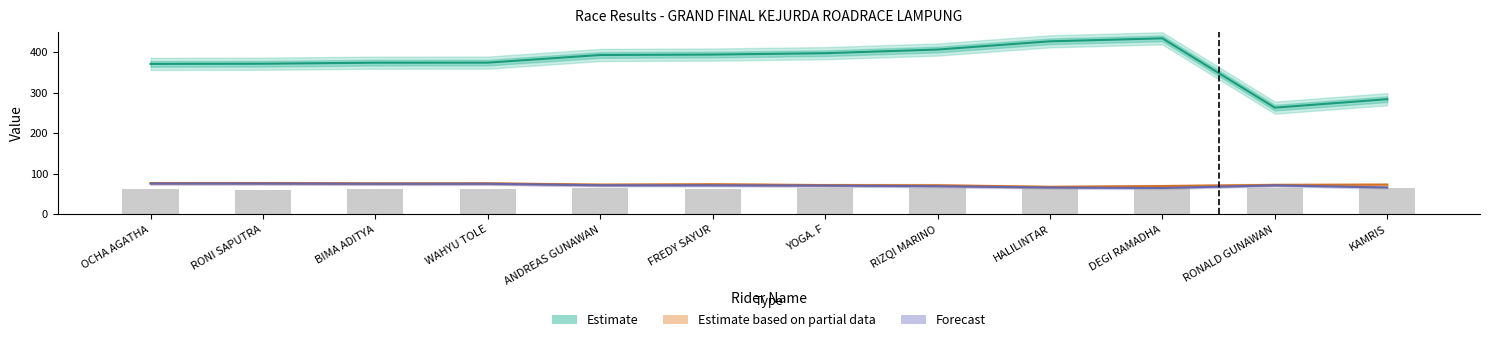

How many data points in Estimate are above 392?

6